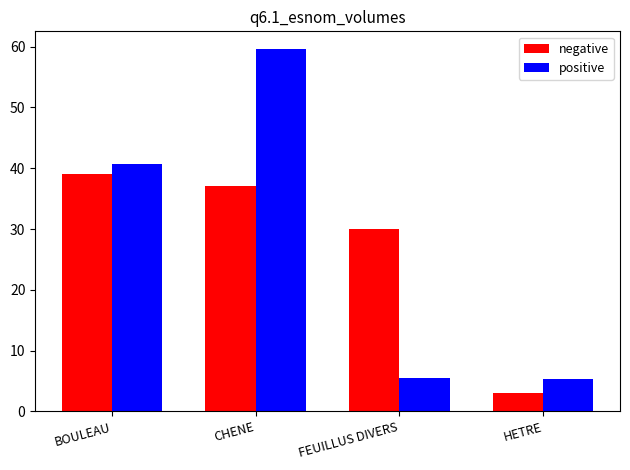

Which series has the largest range (max minus min)?

positive